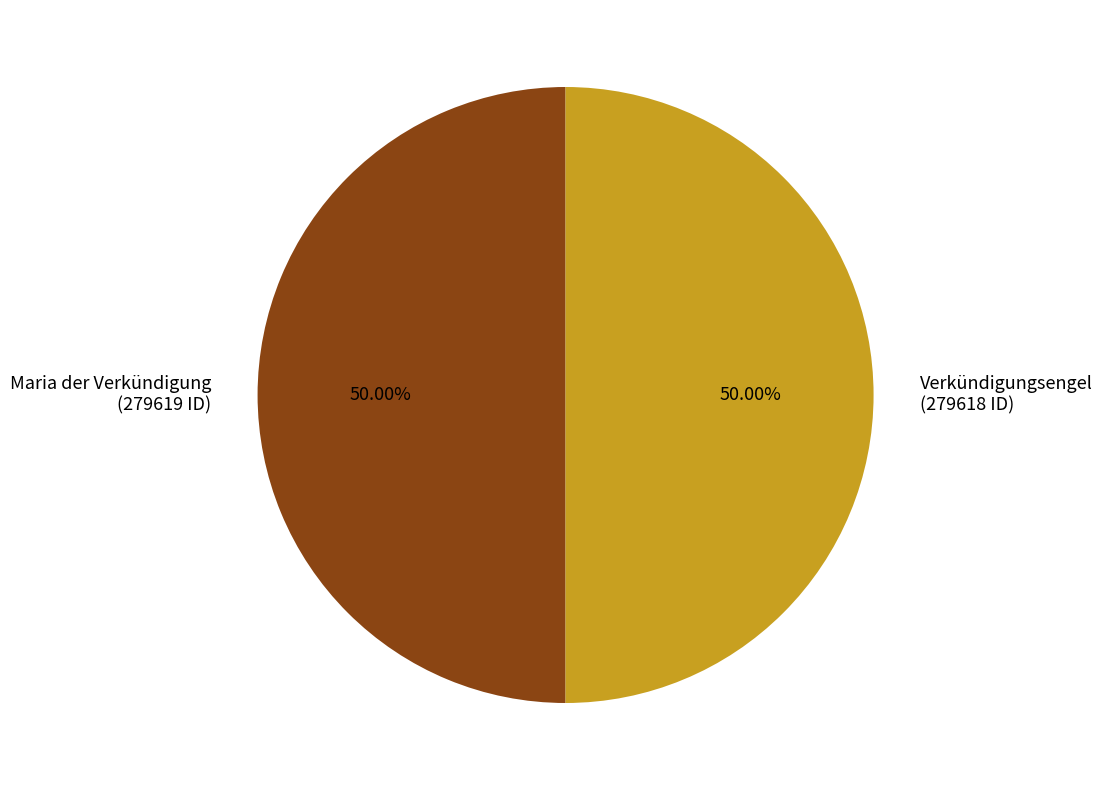

To the nearest percent, what percentage of the pie is Verkündigungsengel?

50%